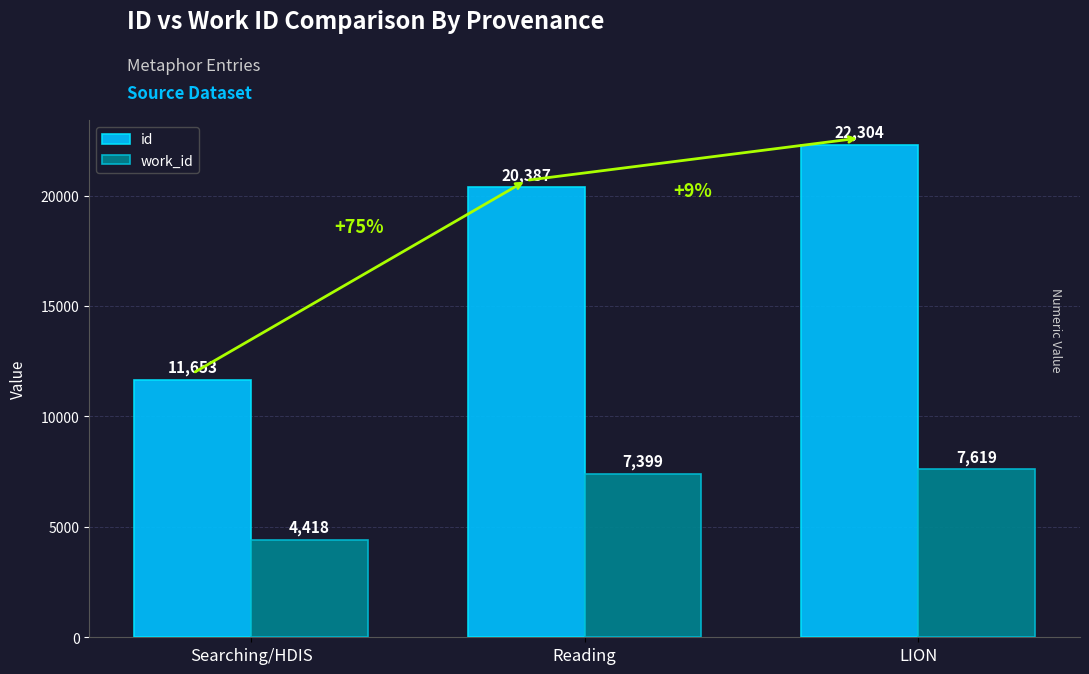

What is the difference between the maximum and second lowest values in the id series?

1917